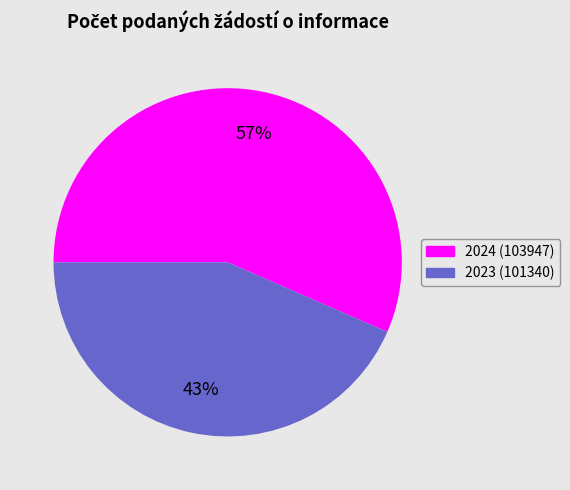

To the nearest percent, what is the average slice percentage?

50%